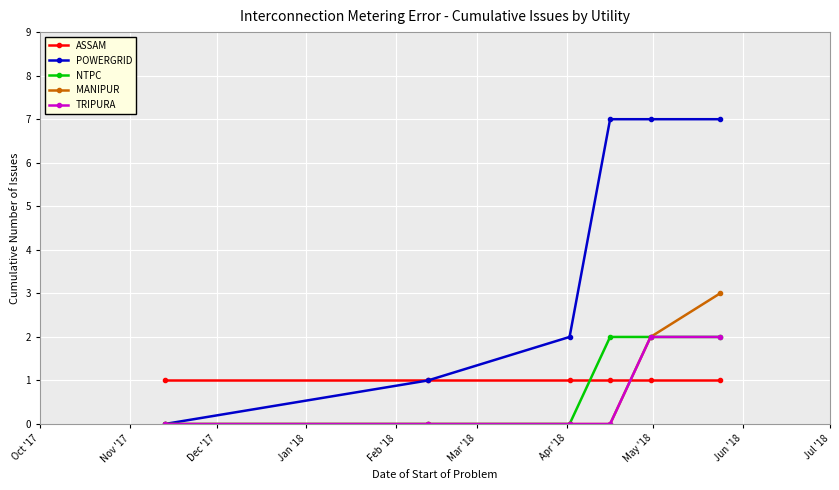

Which series has the largest range (max minus min)?

POWERGRID